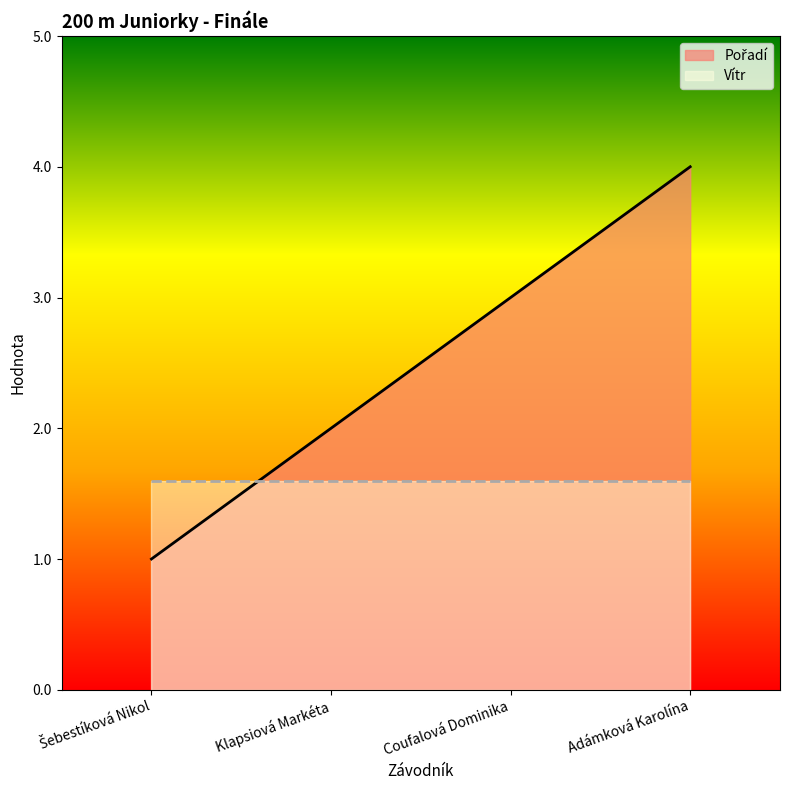

How many lines are shown in the chart?

2